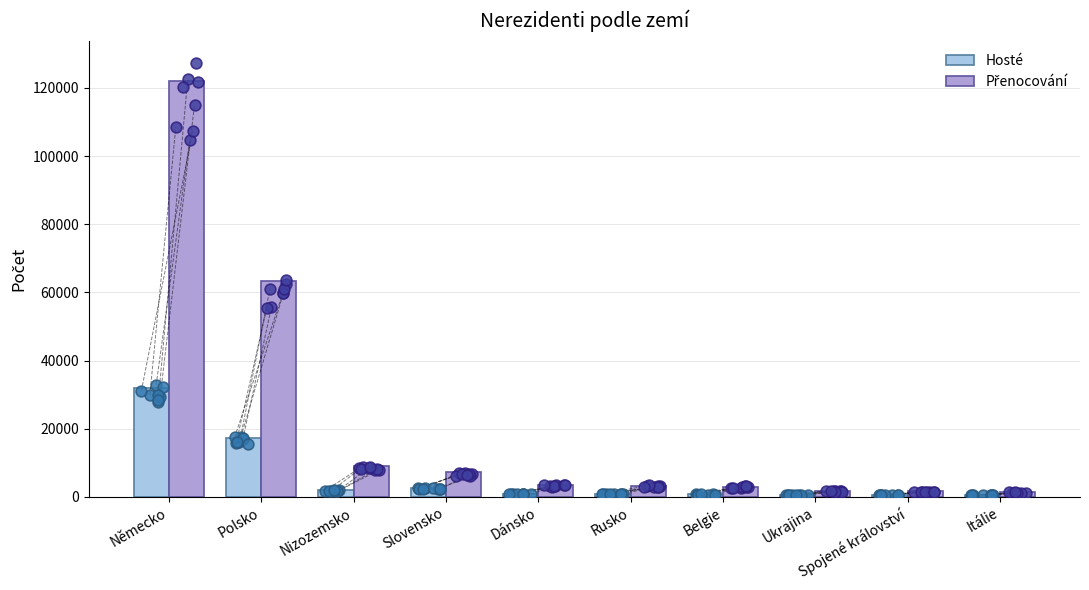

At how many categories does at least one series exceed 20796?

2